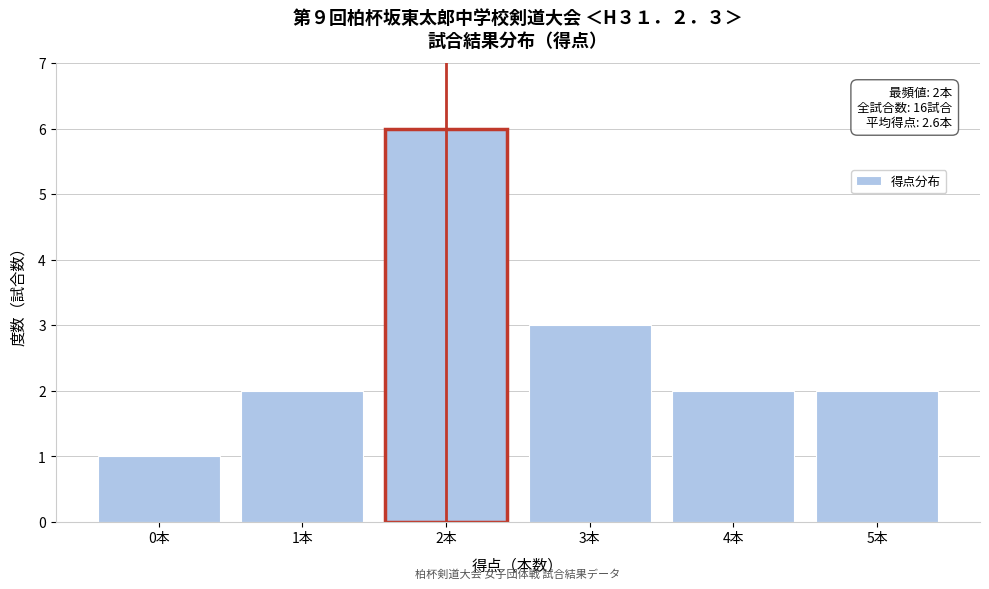

Reading right to left, what are all the values shown in this chart?

5本=2	4本=2	3本=3	2本=6	1本=2	0本=1